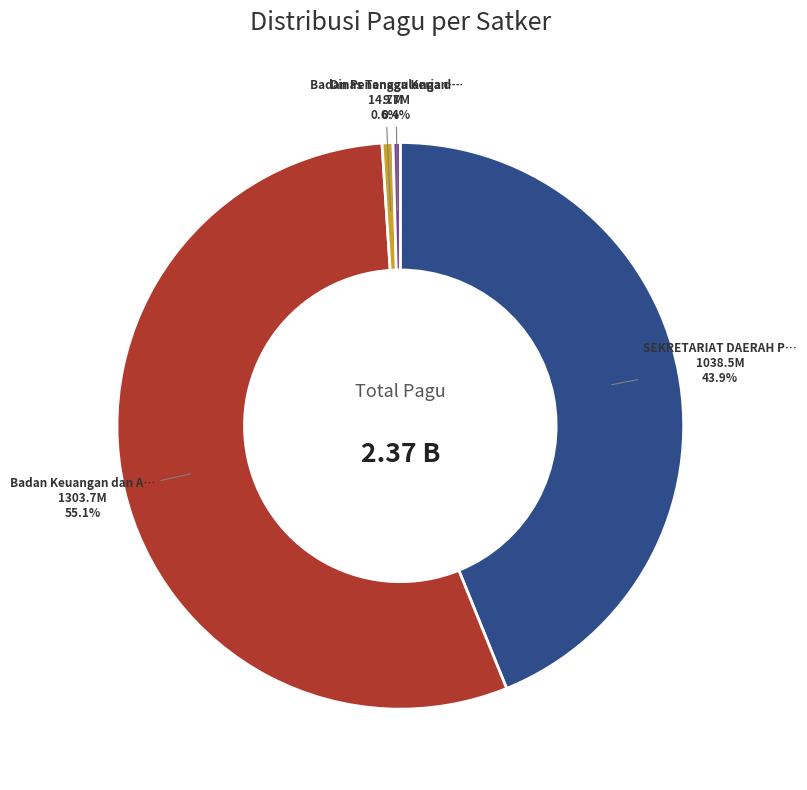

Is there a majority slice in this chart?

Yes